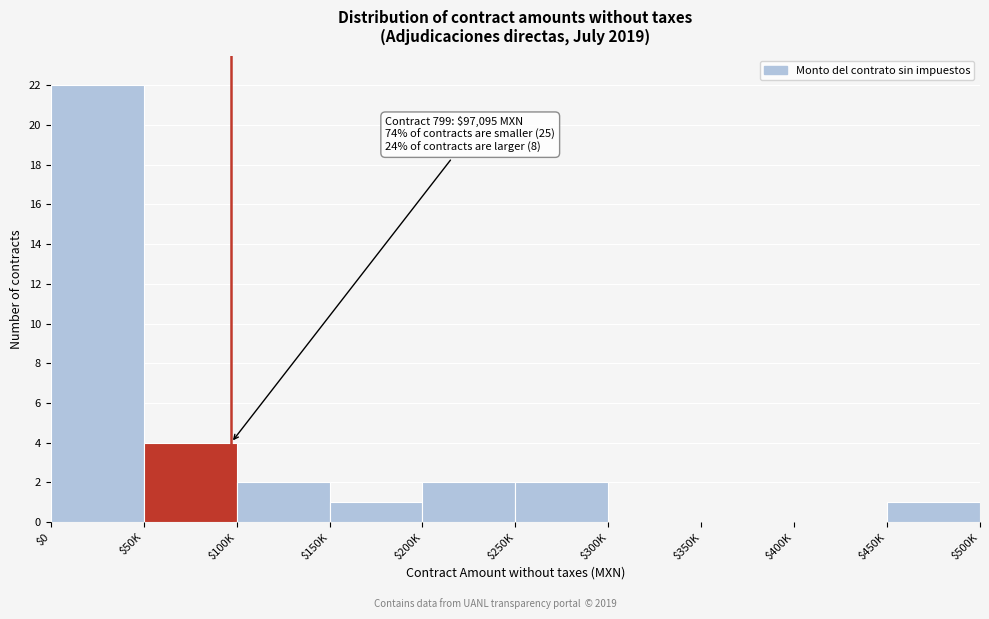

What is the sum of all values?

34